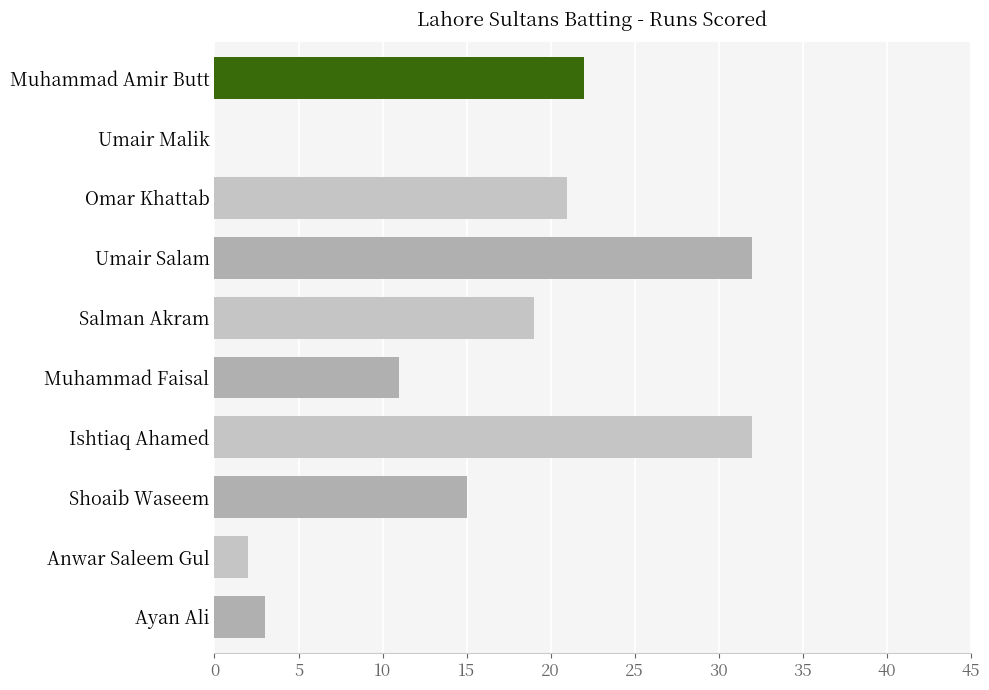

How many positive values are there?

9